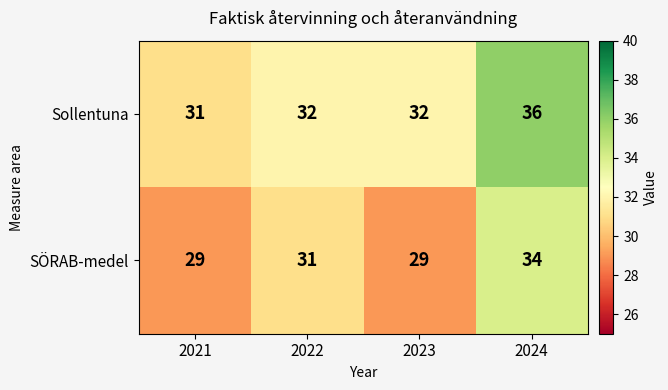

Rank the series by their maximum value, from highest to lowest.

Sollentuna, SÖRAB-medel